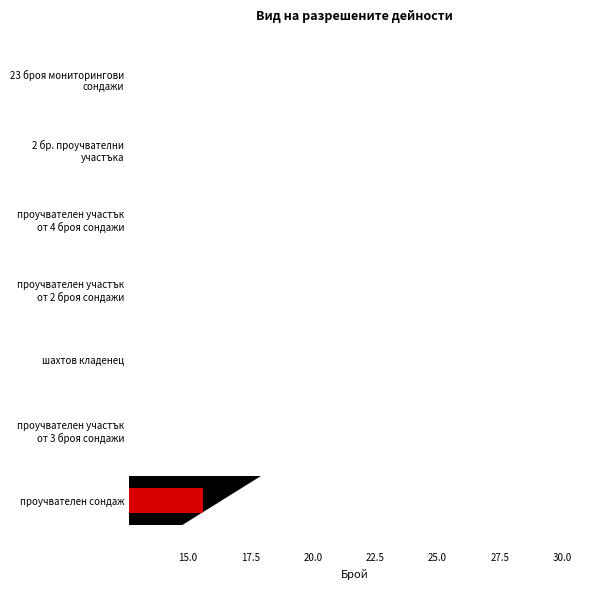

What is the difference between the maximum and minimum values?

25